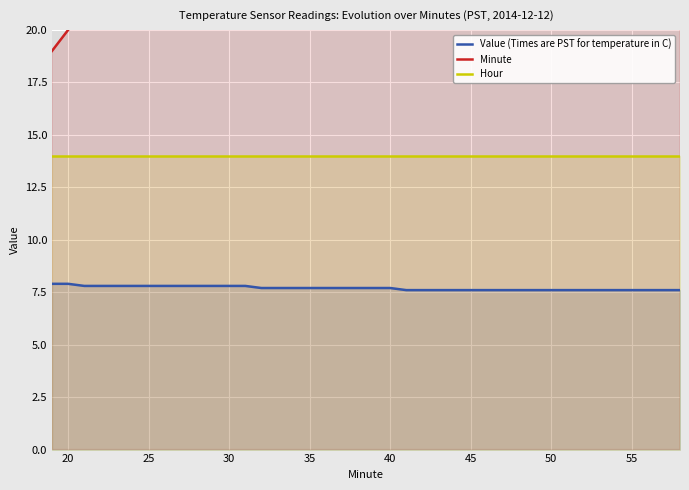

What is the value of the Hour point at the 36th from the left?

14.0